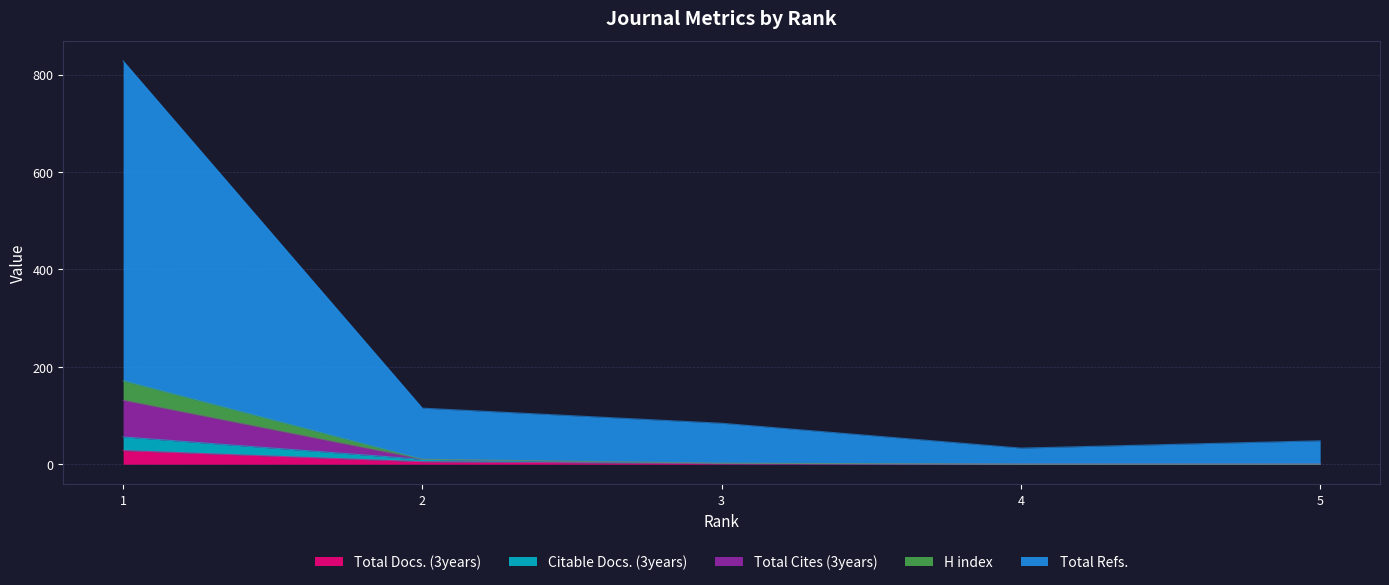

How many lines are shown in the chart?

5